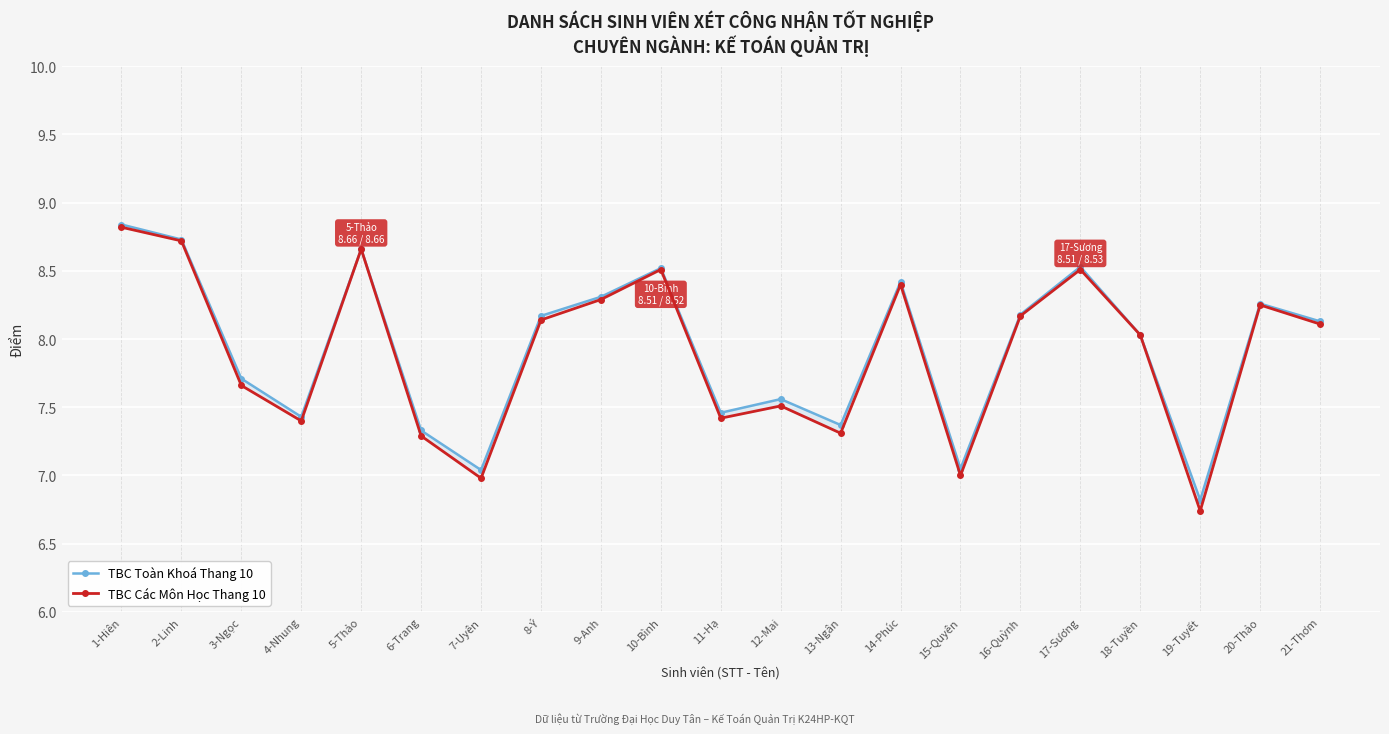

The TBC Các Môn Học Thang 10 series shows 8.1 at 21-Thơm. True or false?

True